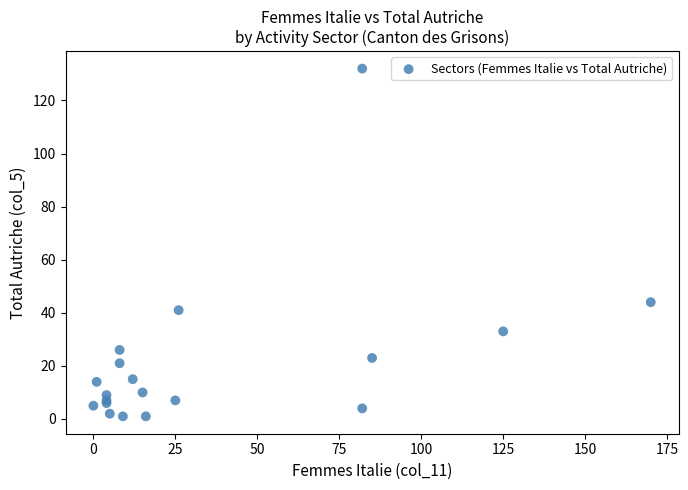

What Y value in the scatter plot is closest to 66?

44